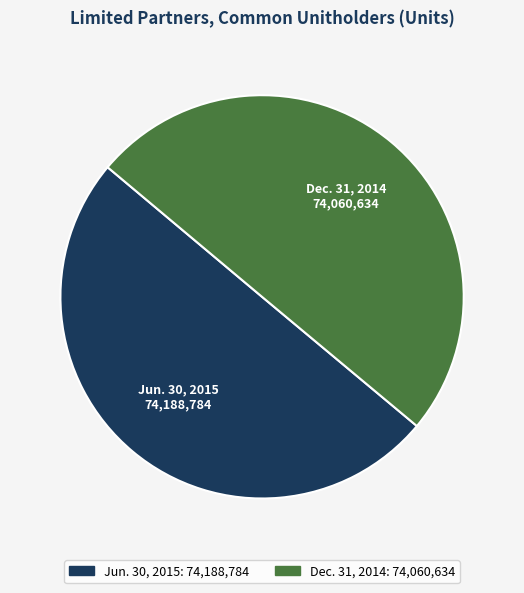

Approximately how many times larger is the value at Dec. 31, 2014 compared to Jun. 30, 2015?

1.0